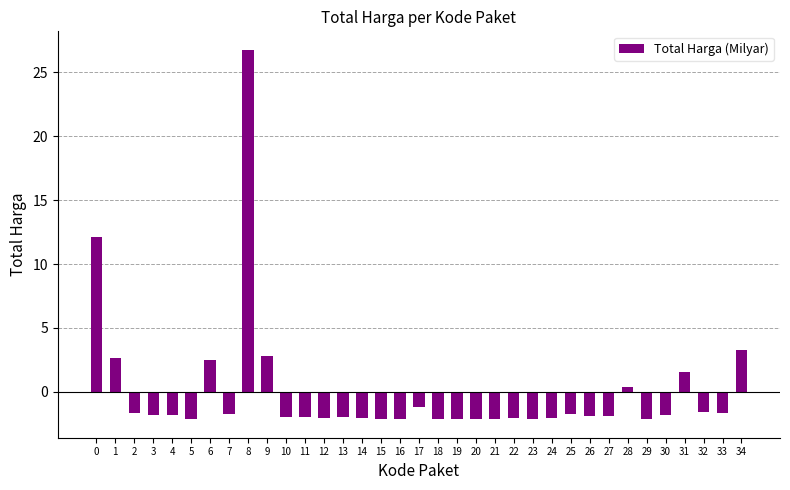

At which category does the chart reach its peak across all series?

8